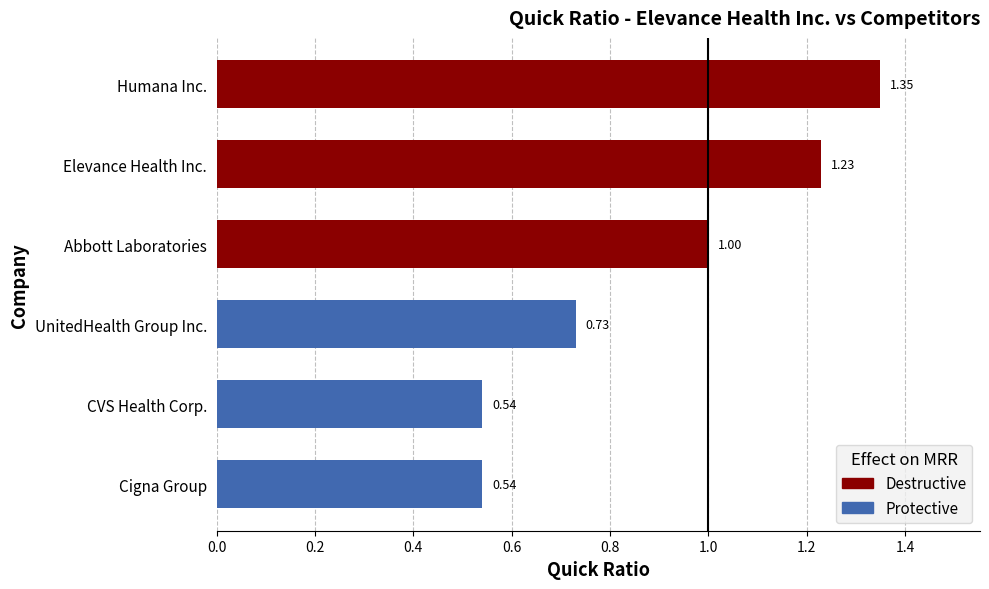

What is the sum of the values at Abbott Laboratories and CVS Health Corp.?

1.5